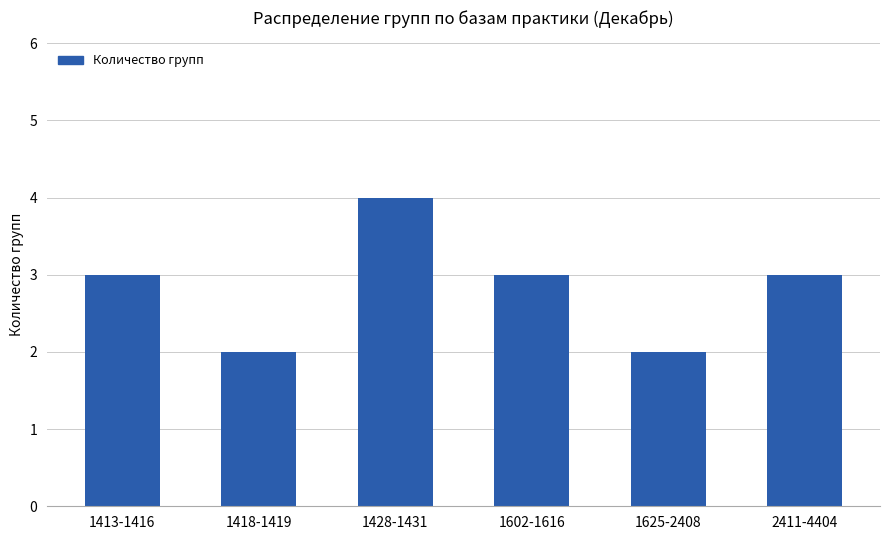

What is the maximum value shown in the chart?

4